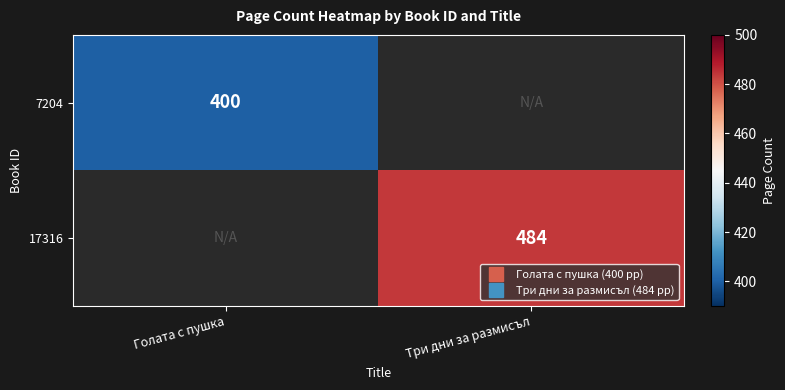

Between Голата с пушка and Три дни за размисъл, which series saw the biggest shift?

17316